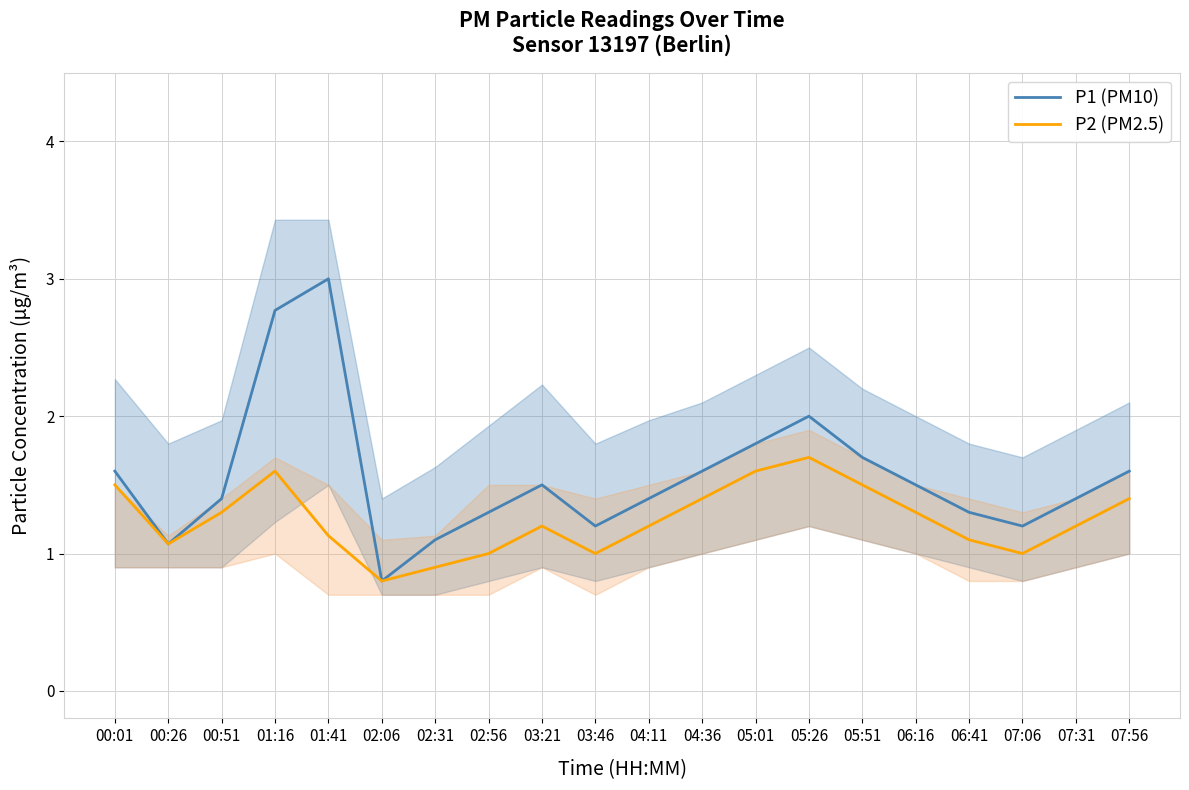

Where does the P2 (PM2.5) series first go above 1?

00:01